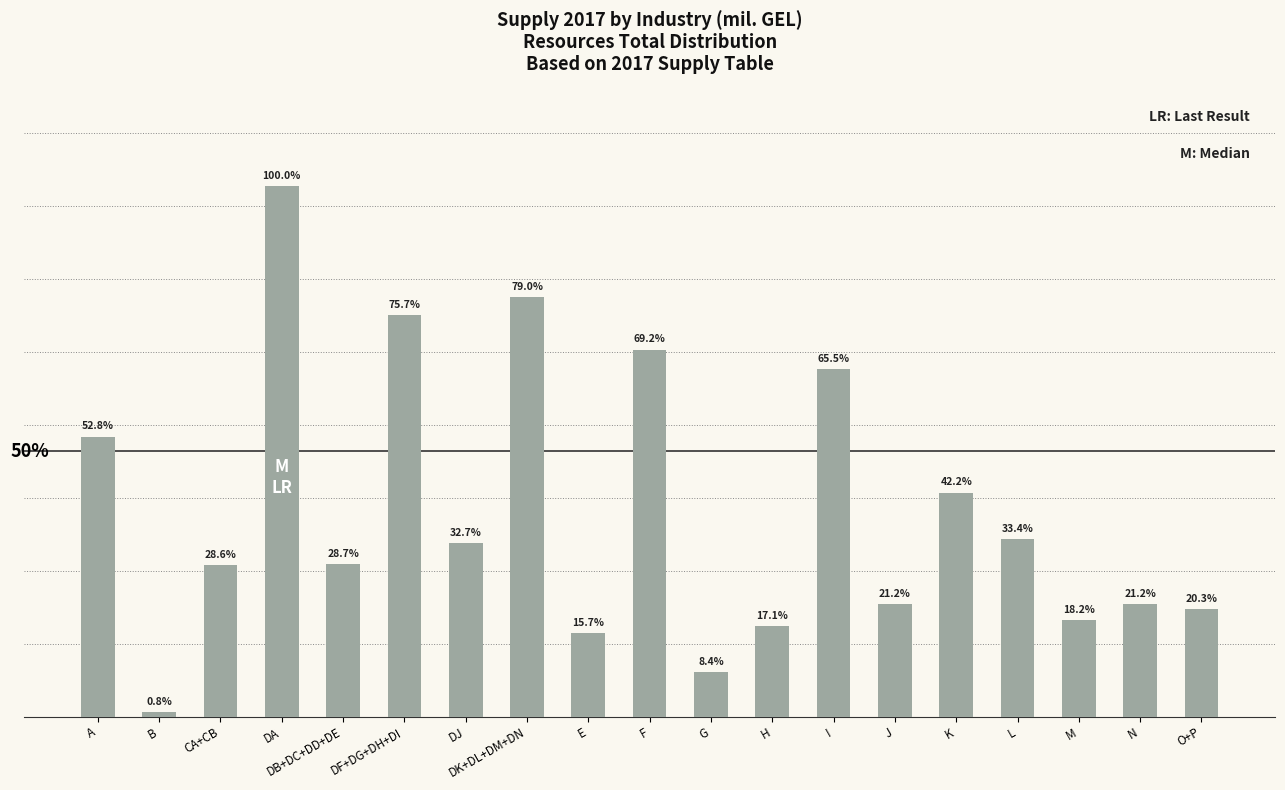

What is the difference between the second highest and minimum values?

9213.1